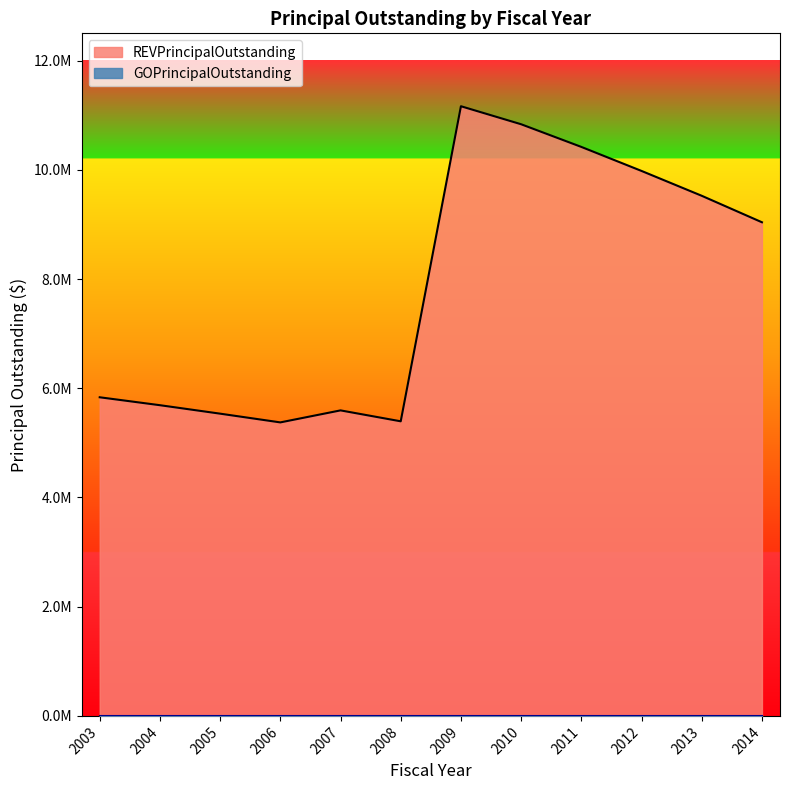

What is the greatest value displayed?

11165000